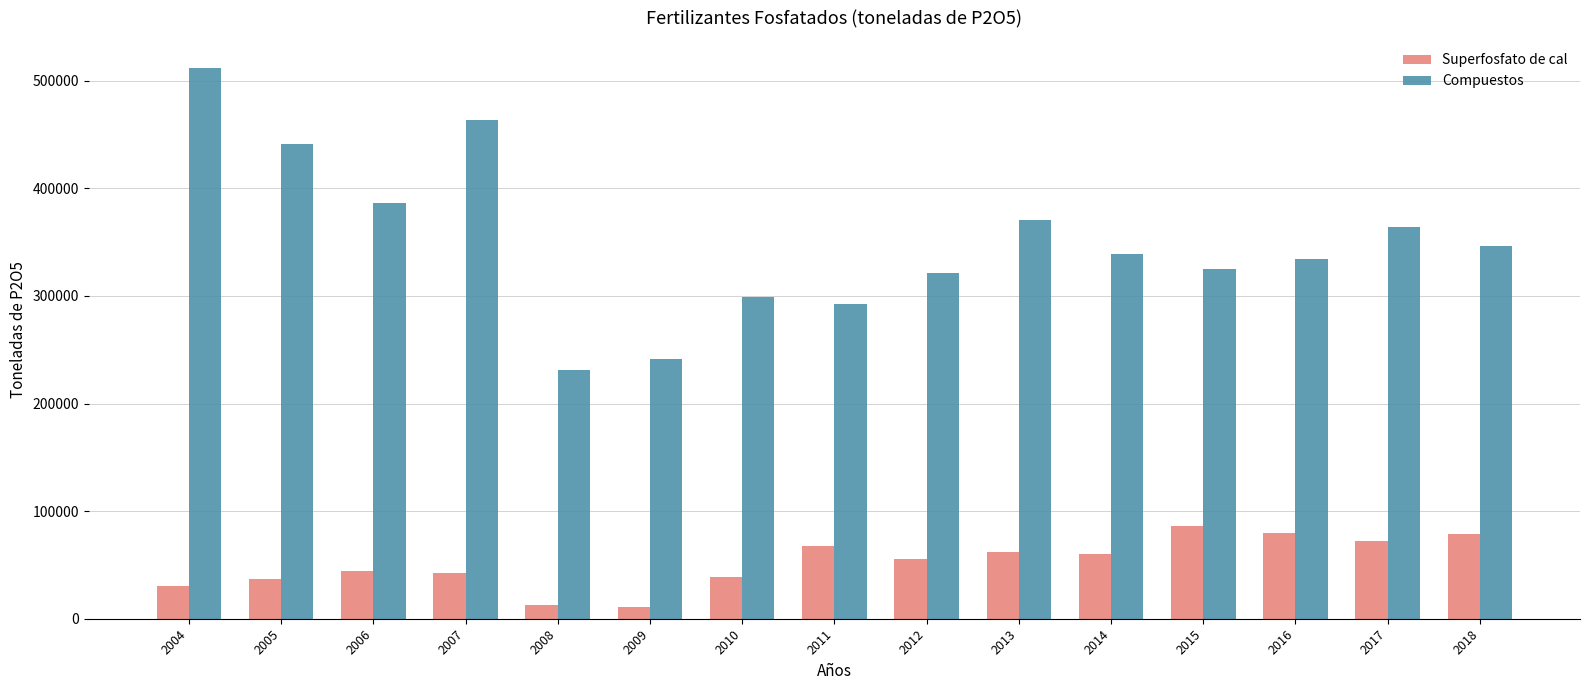

What value does the Superfosfato de cal series have at 2011?

67202